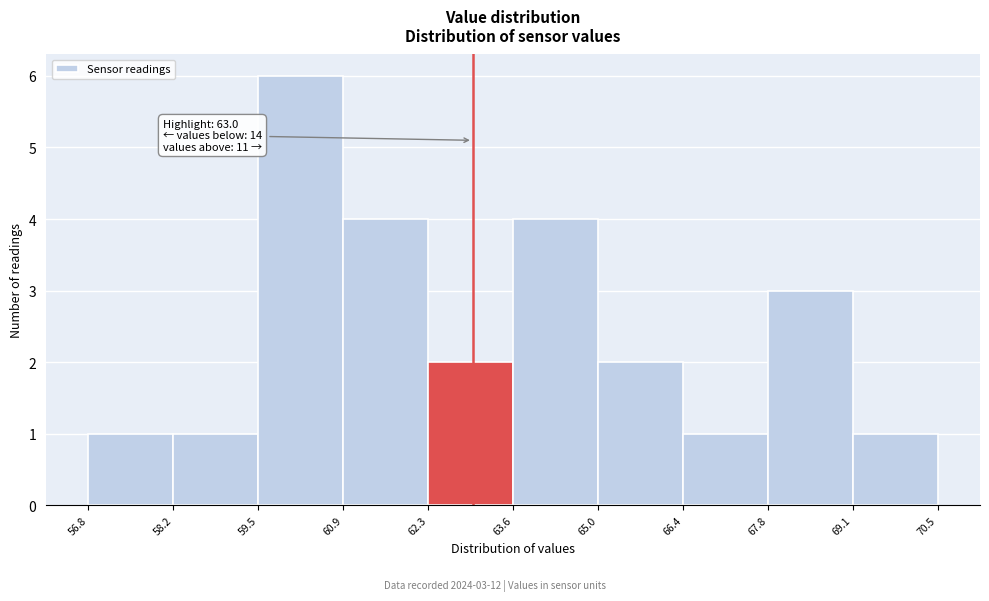

Over which range of the x-axis is the bar tallest?

59.5 to 60.9